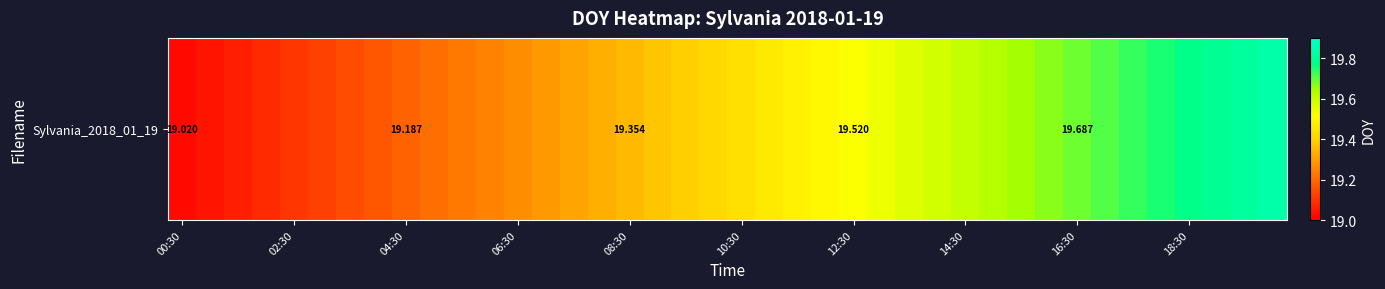

The value at 12:30 is 19.5. True or false?

True